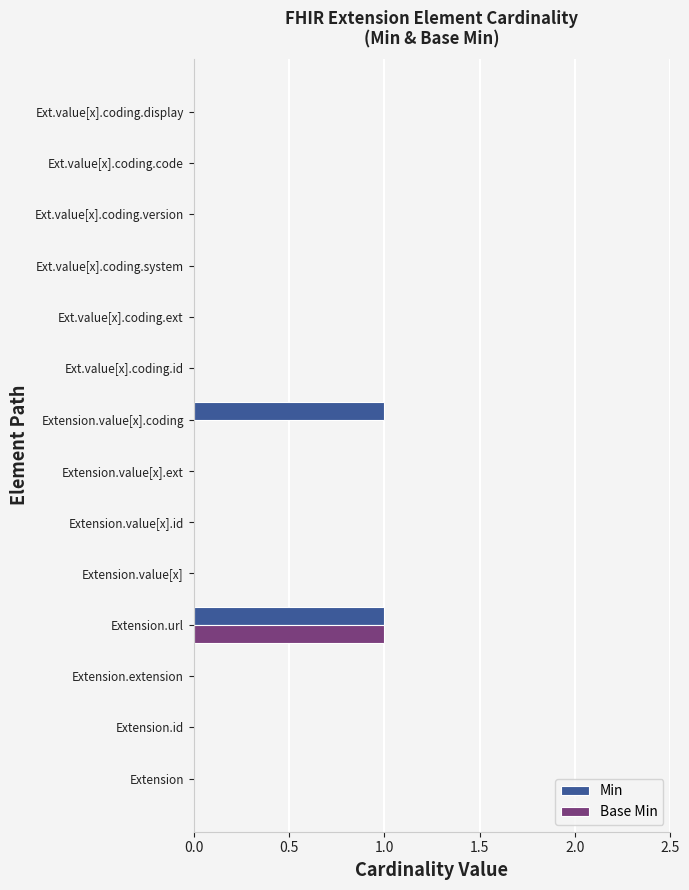

Which series changed the most between Extension.value[x].id and Extension.value[x].coding?

Min